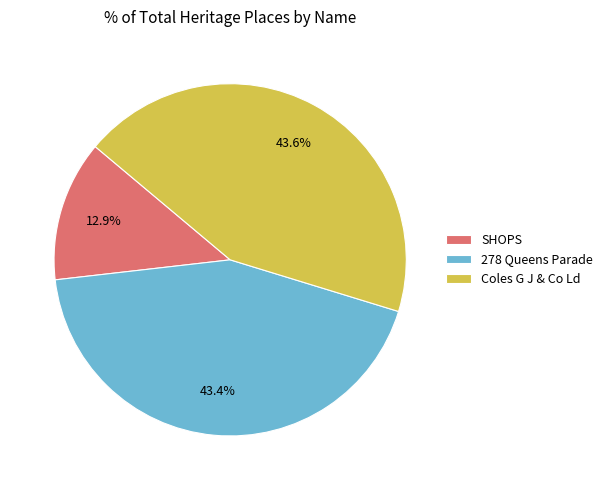

Which has a higher value, SHOPS or 278 Queens Parade?

278 Queens Parade